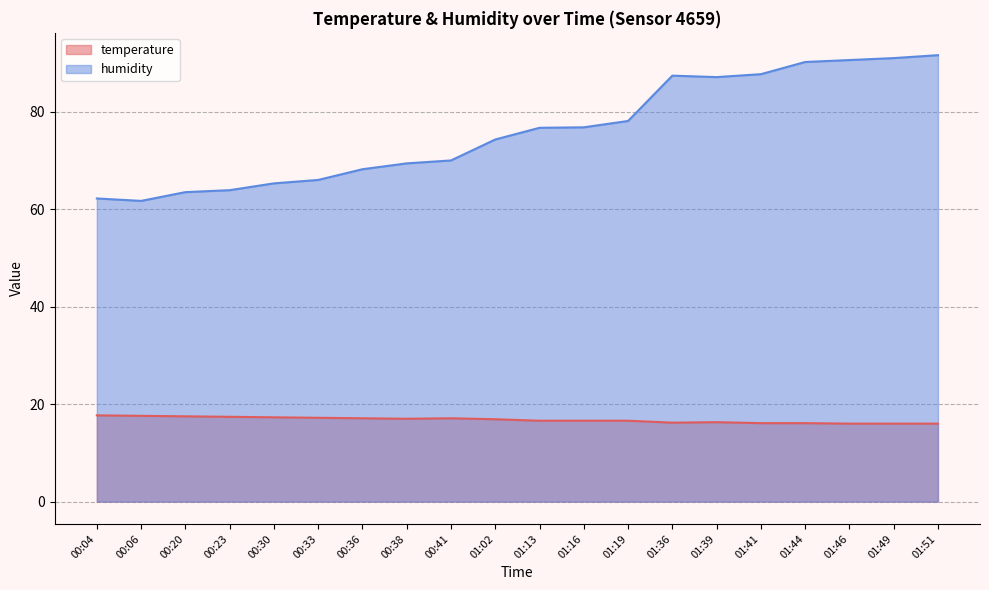

List the labels in order of humidity value, smallest first.

00:06, 00:04, 00:20, 00:23, 00:30, 00:33, 00:36, 00:38, 00:41, 01:02, 01:13, 01:16, 01:19, 01:39, 01:36, 01:41, 01:44, 01:46, 01:49, 01:51